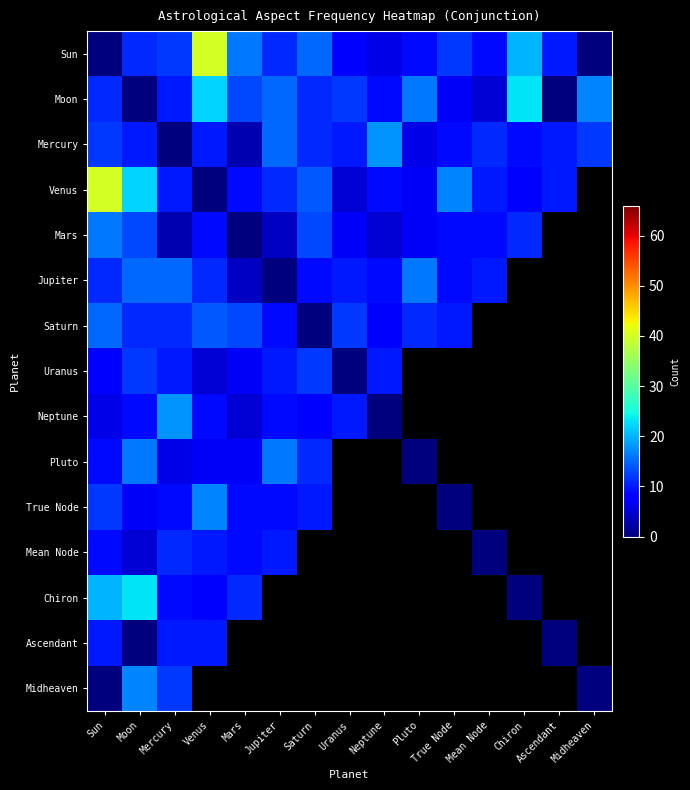

What is the spread (max minus min) of values at Pluto?

16.0